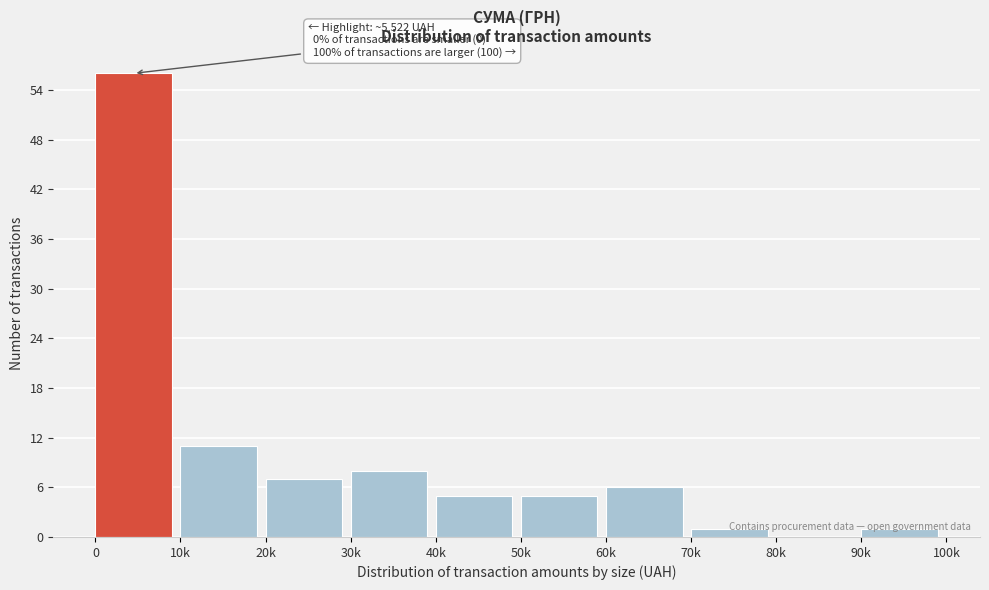

What is the ratio of the value at 30k to the value at 60k?

1.3